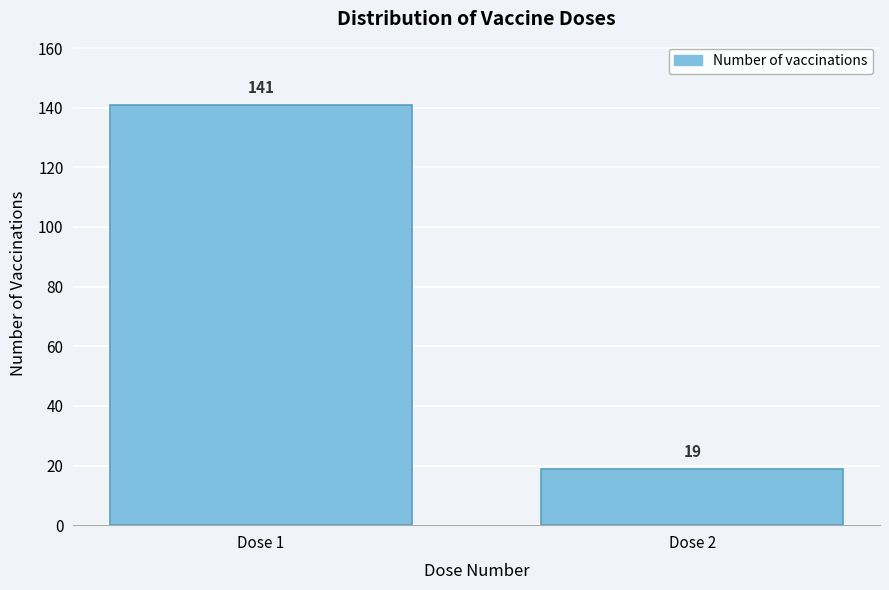

Reading left to right, list all the values displayed in this chart.

141	19